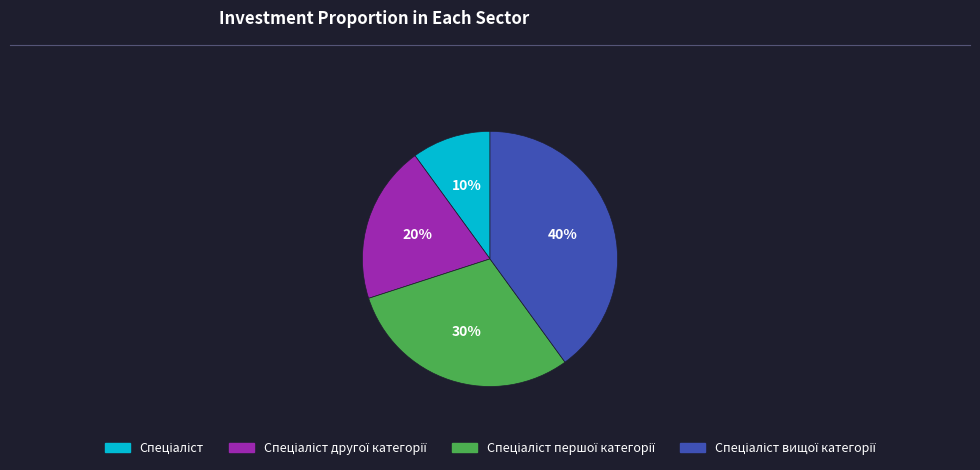

How many segments does this pie chart have?

4